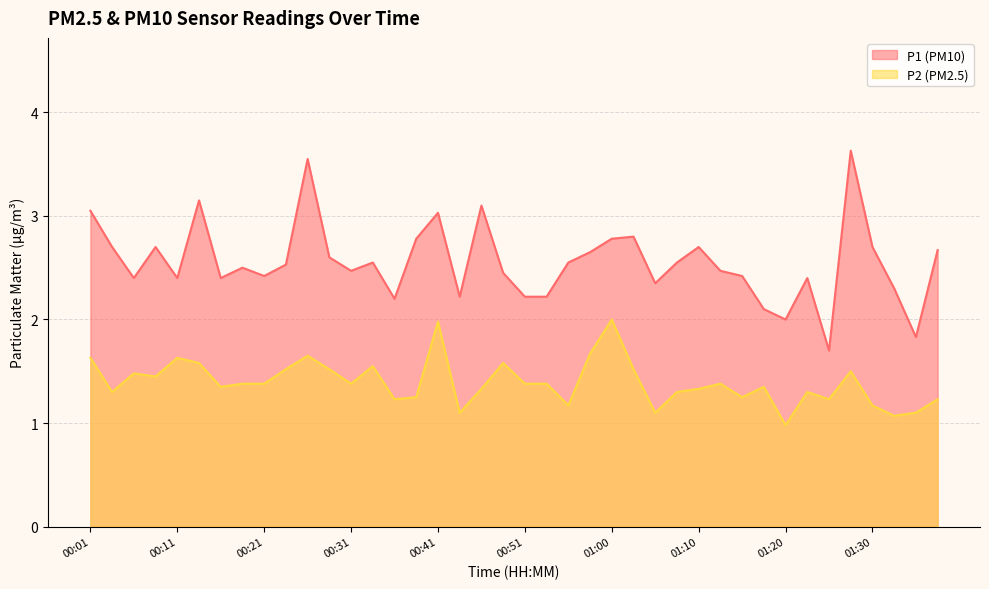

In P1, how many points are lower than both neighbors (excluding endpoints)?

11